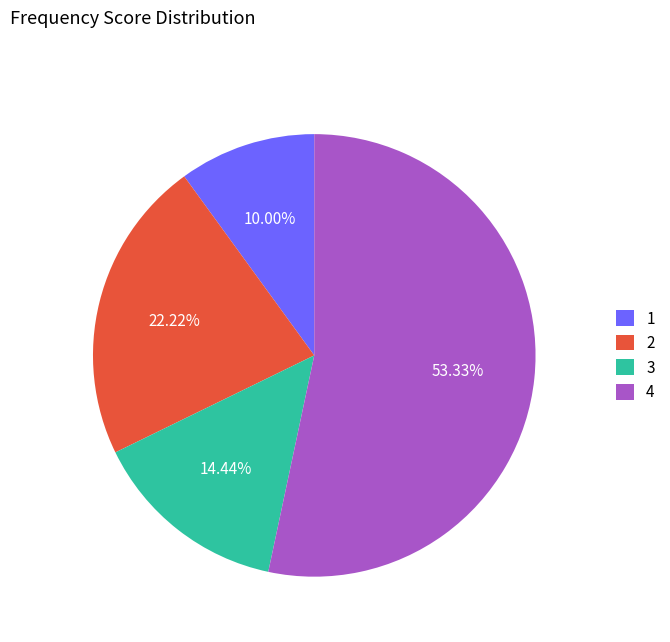

Rank the categories by value from highest to lowest.

4, 2, 3, 1